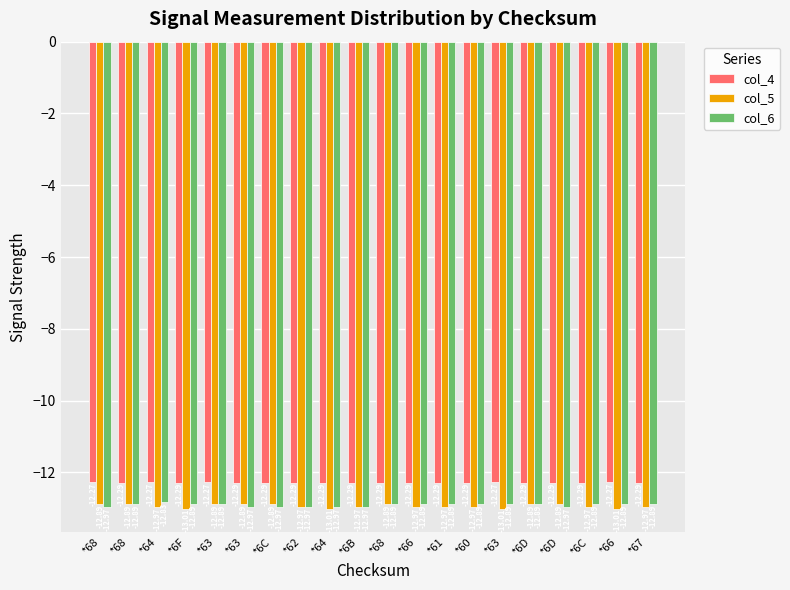

What is the sum of the col_6 values at *62 and *66?

-25.9